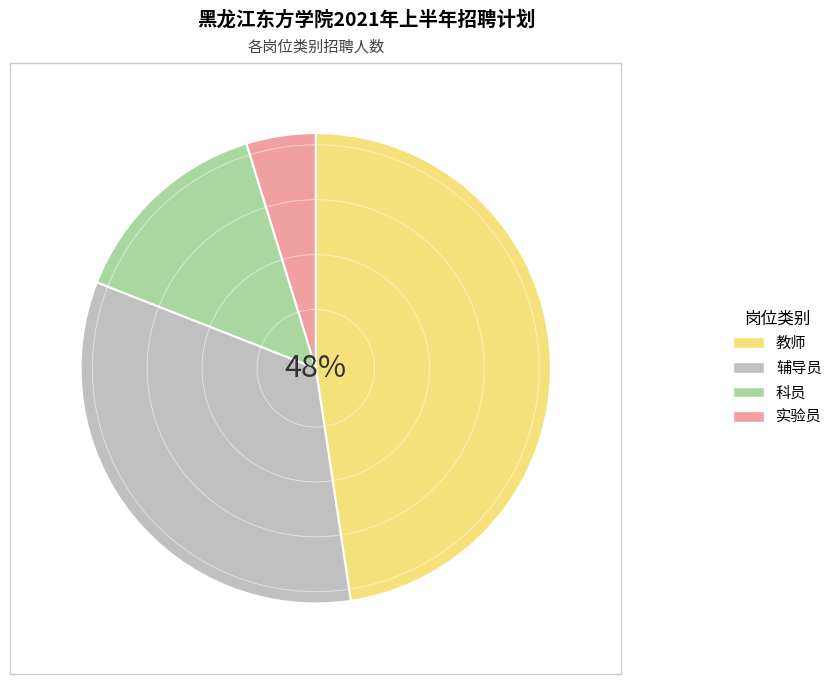

Is the sum of 辅导员 and 实验员 greater than half?

No